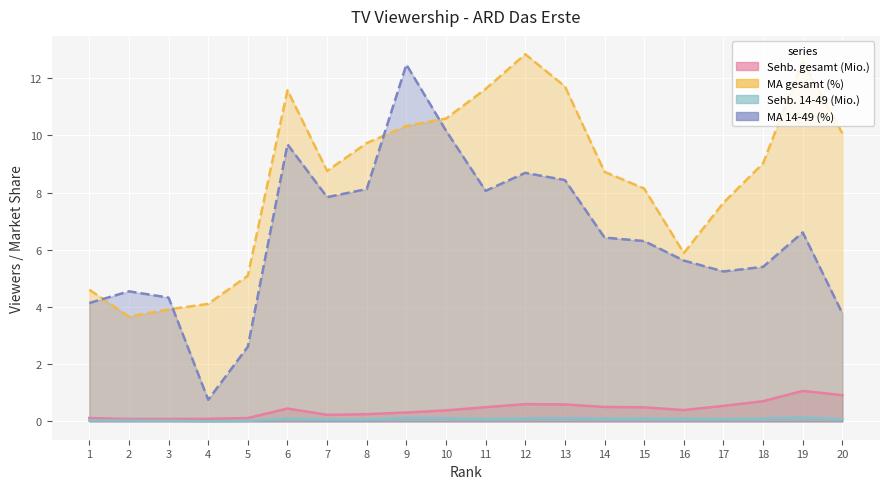

Where is Sehb. gesamt (Mio.) nearest to the value 0?

2